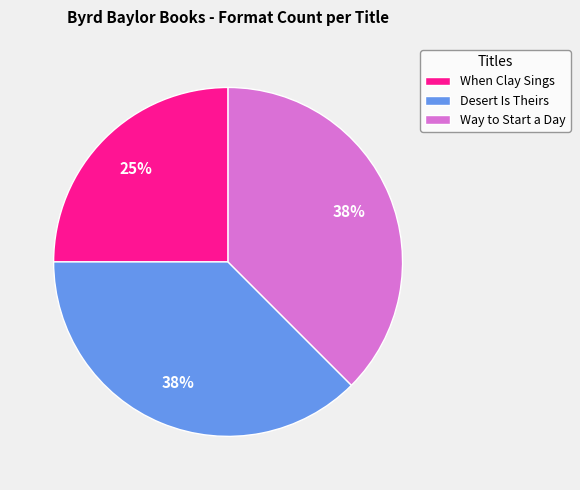

What is the smallest slice in the pie chart?

When Clay Sings